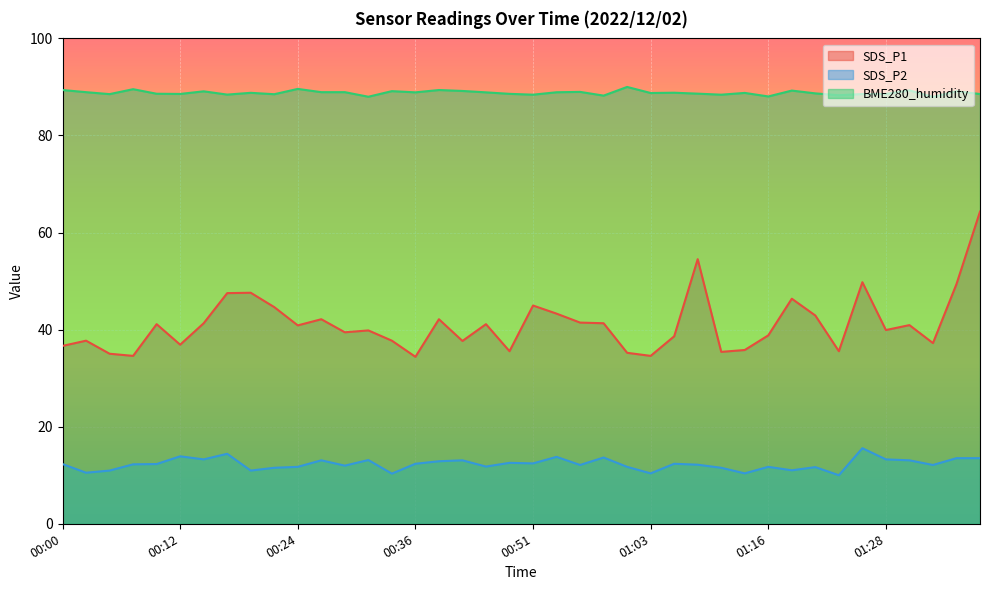

What is the label of the 5th point from the right?

01:28